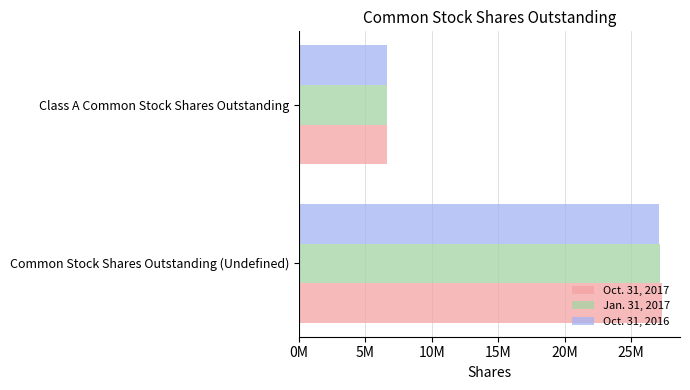

How many Oct. 31, 2017 values are between 6641950 and 27324319?

2